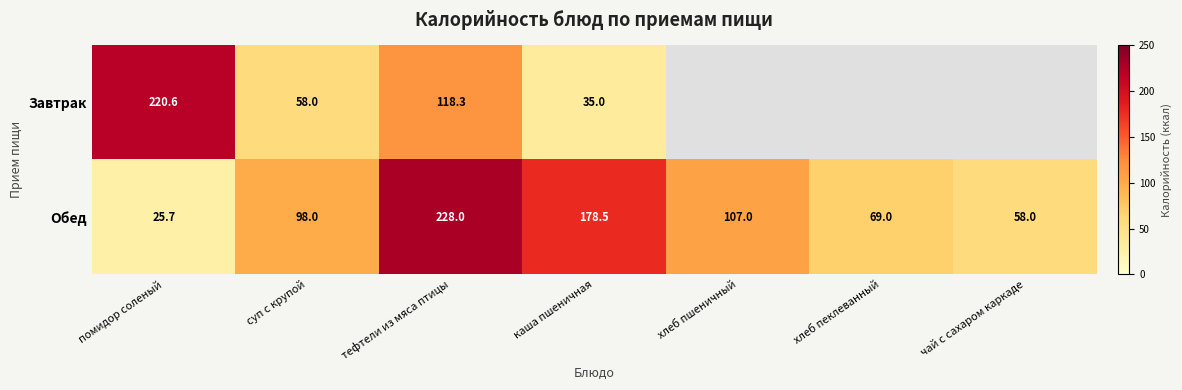

Which category has the lowest value in the Обед series?

помидор соленый